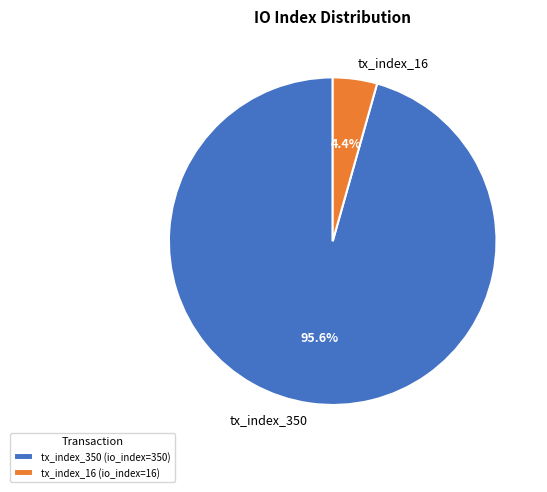

To the nearest percent, what percentage of the pie is tx_index_350?

96%